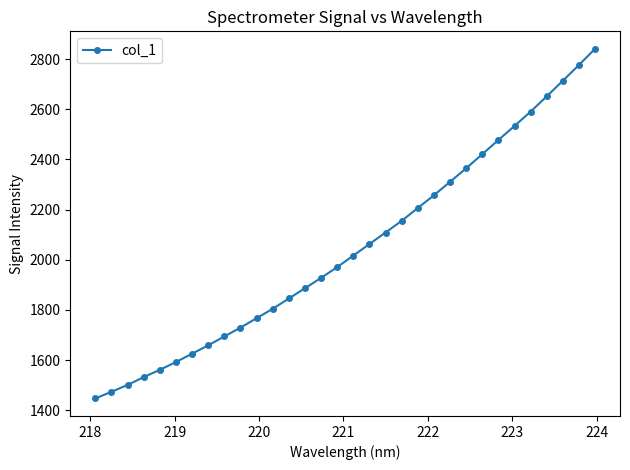

What is the smallest value displayed?

1446.7